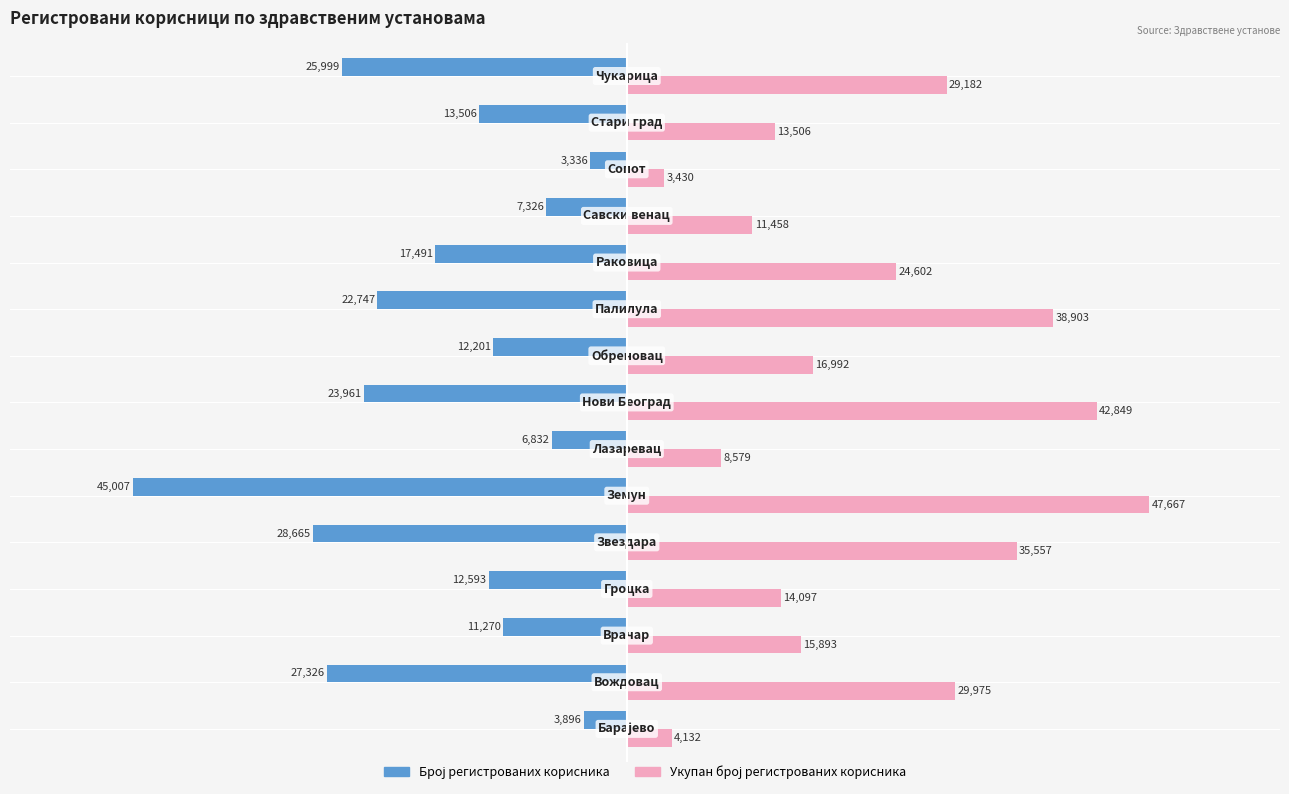

What is the maximum value shown in the chart?

47667